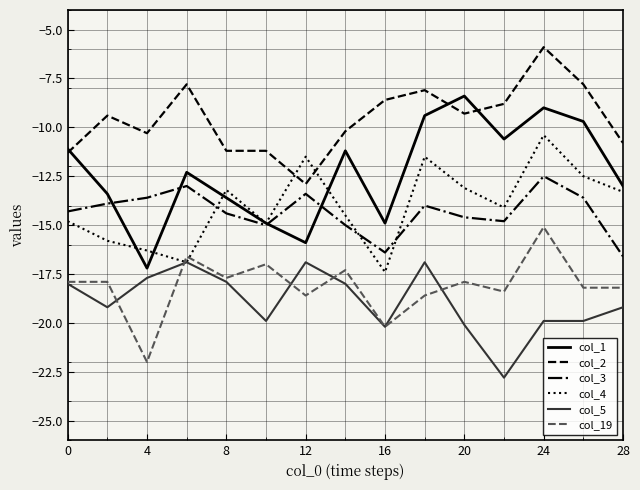

What is the highest value of the col_2 series?

-5.9